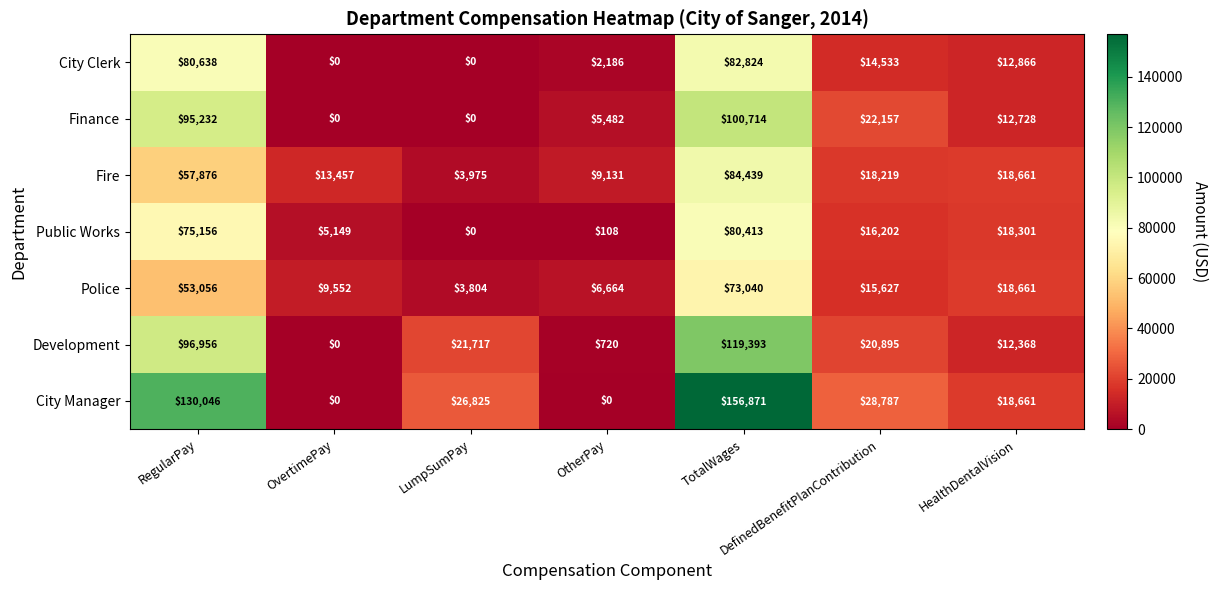

The Public Works series shows 36161 at LumpSumPay. True or false?

False